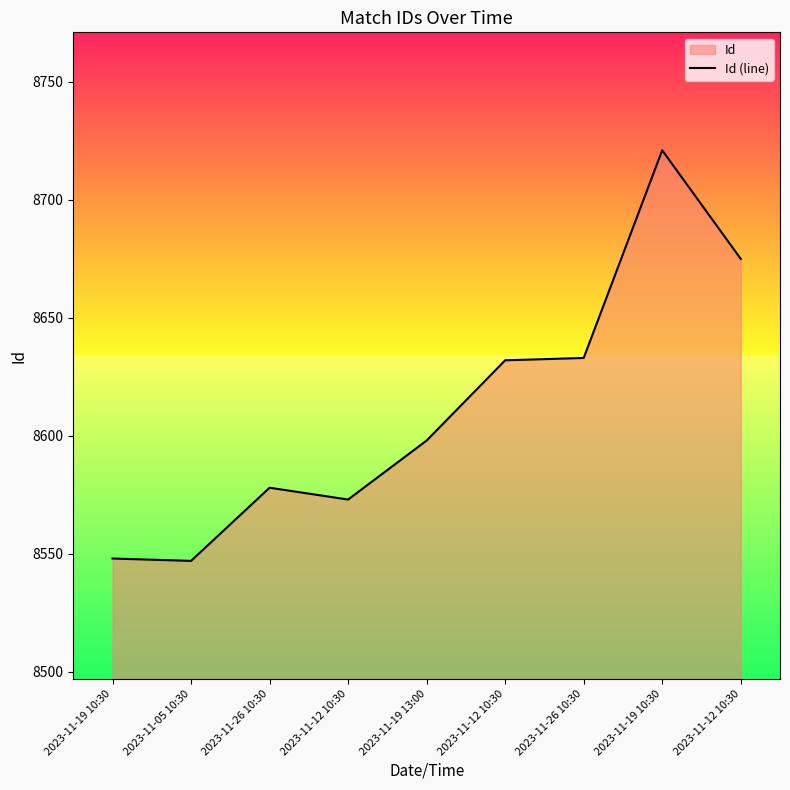

Count the number of data series in this chart.

1